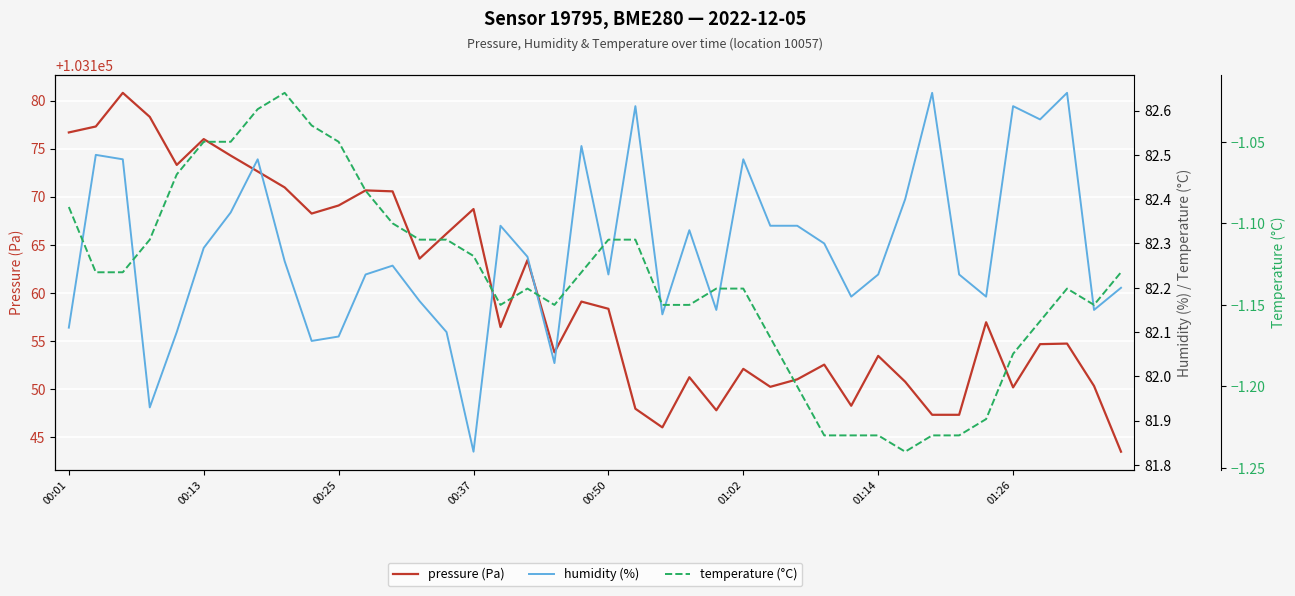

Reading left to right, list all the values displayed in this chart.

pressure (Pa): 103176.7	103177.3	103180.8	103178.3	103173.3	103176.0	103174.3	103172.6	103171.0	103168.2	103169.1	103170.7	103170.6	103163.6	103166.2	103168.7	103156.4	103163.4	103153.8	103159.1	103158.3	103147.9	103146.0	103151.2	103147.8	103152.1	103150.2	103151.0	103152.5	103148.2	103153.4	103150.8	103147.3	103147.3	103156.9	103150.2	103154.7	103154.7	103150.3	103143.5
humidity (%): 82.1	82.5	82.5	81.9	82.1	82.3	82.4	82.5	82.3	82.1	82.1	82.2	82.2	82.2	82.1	81.8	82.3	82.3	82.0	82.5	82.2	82.6	82.1	82.3	82.2	82.5	82.3	82.3	82.3	82.2	82.2	82.4	82.6	82.2	82.2	82.6	82.6	82.6	82.2	82.2
temperature (°C): -1.1	-1.1	-1.1	-1.1	-1.1	-1.1	-1.1	-1.0	-1.0	-1.0	-1.1	-1.1	-1.1	-1.1	-1.1	-1.1	-1.1	-1.1	-1.1	-1.1	-1.1	-1.1	-1.1	-1.1	-1.1	-1.1	-1.2	-1.2	-1.2	-1.2	-1.2	-1.2	-1.2	-1.2	-1.2	-1.2	-1.2	-1.1	-1.1	-1.1